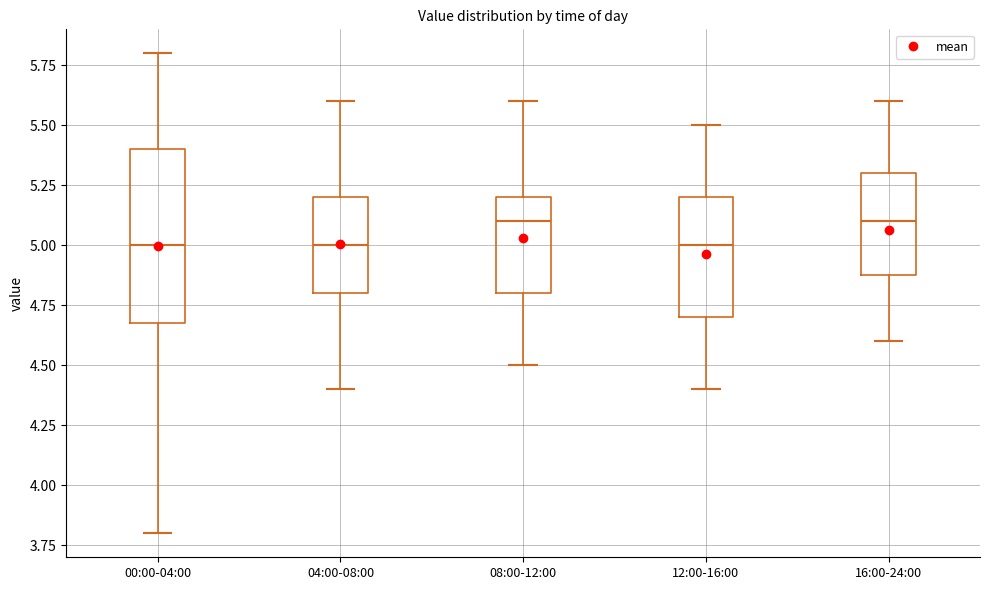

Where does the upper whisker of the box for 12:00-16:00 end on the y-axis? The values are not printed on the chart, so give them approximately, as read against the axis.

5.5